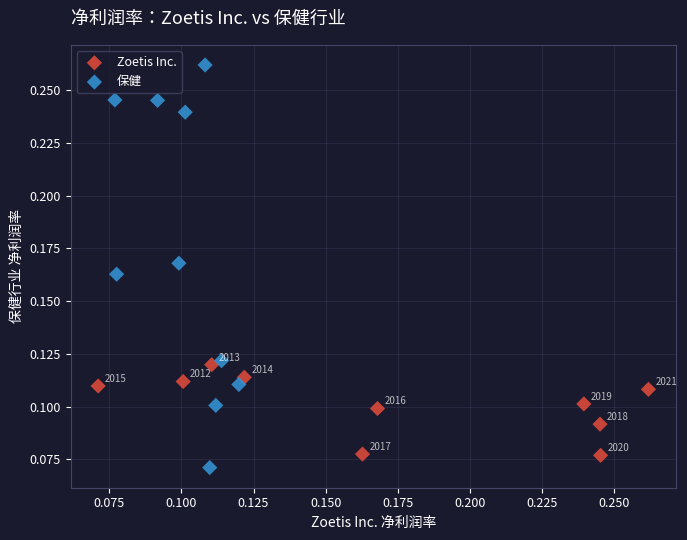

Which series reaches the maximum Y coordinate?

保健